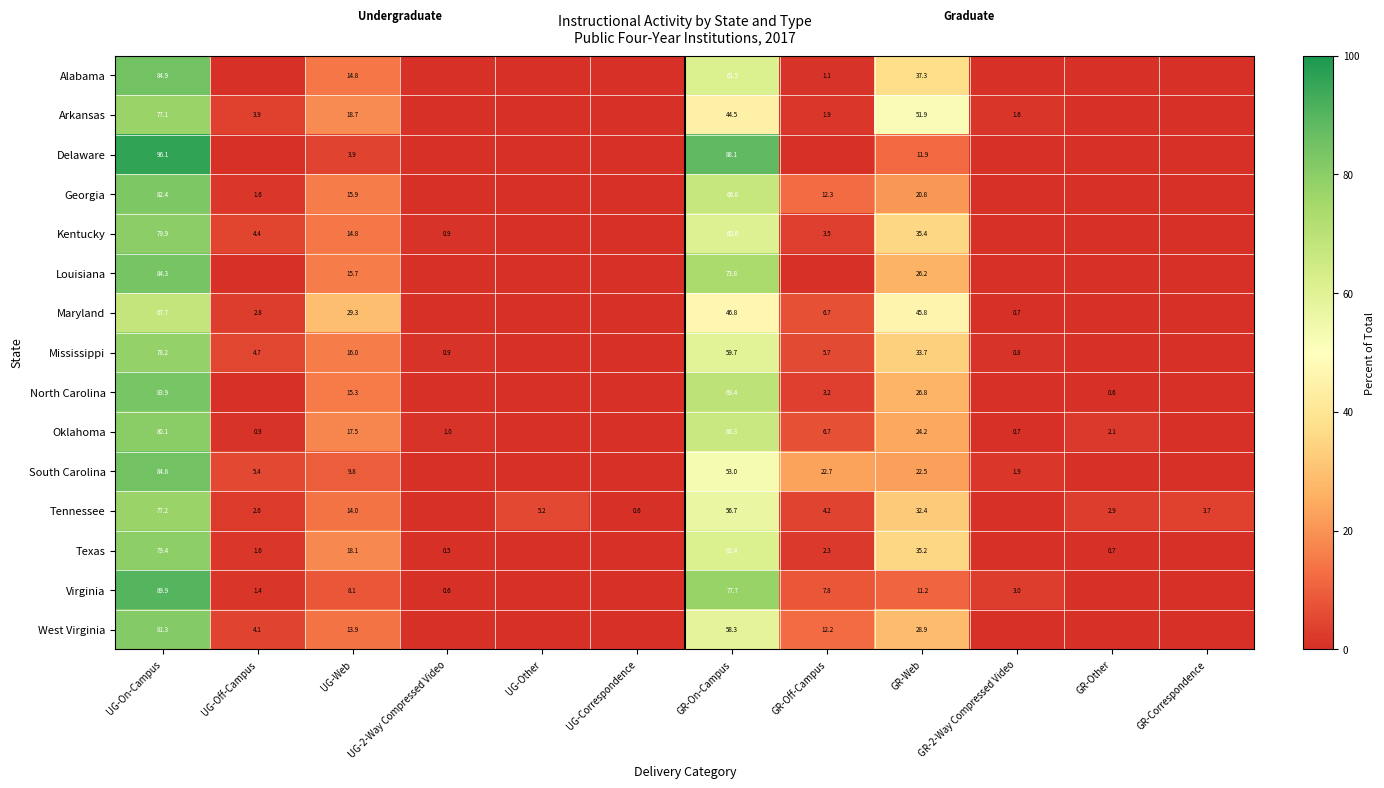

The value of Maryland at GR-Correspondence is 0.0. True or false?

True